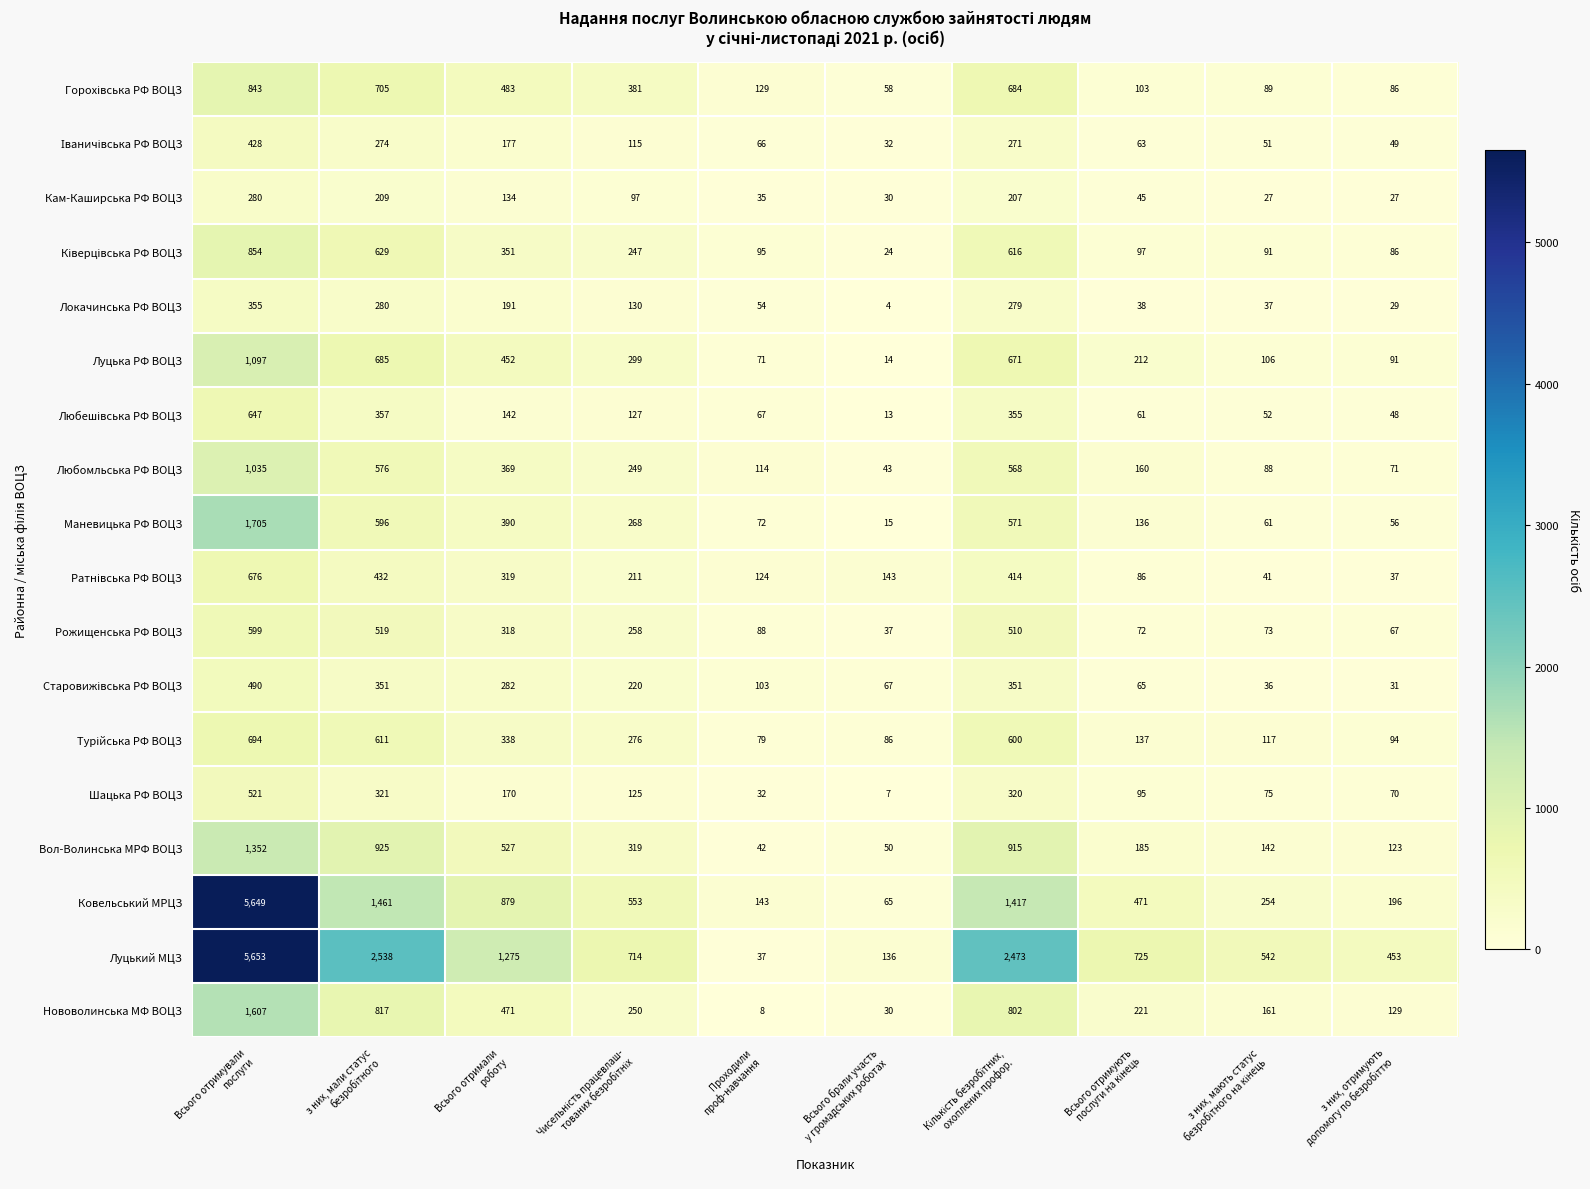

How many data points does each series have?

10